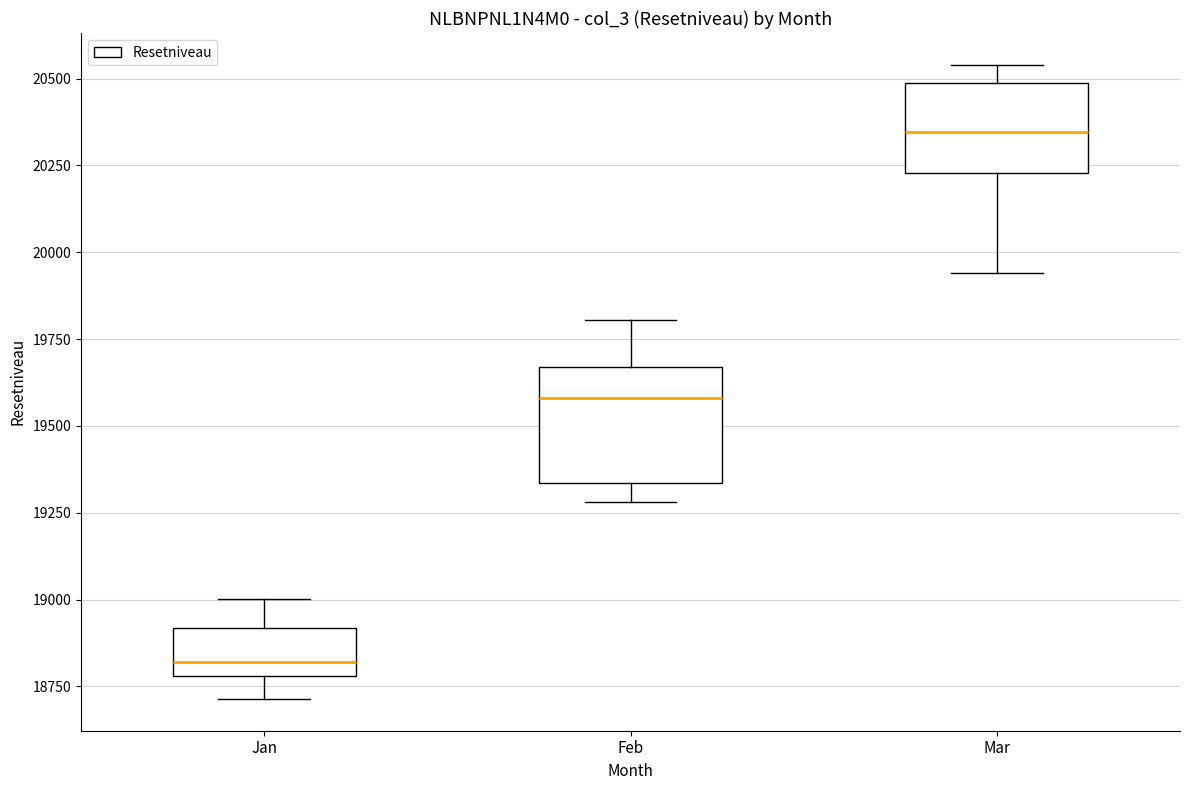

Reading left to right, transcribe this box plot: for each box, give where its median line is, the range the box spans, and where its two whiskers end, as read against the y-axis. The values are not printed on the chart, so give them approximately, as read against the axis.

Jan: median 18800 (just above the box's lower edge), box 18800 to 18900, whiskers 18700 to 19000
Feb: median 19600, box 19350 to 19650, whiskers 19300 to 19800
Mar: median 20350, box 20250 to 20500, whiskers 19950 to 20550